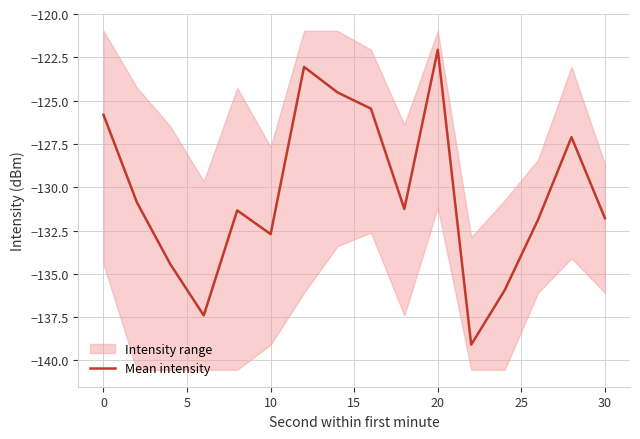

Reading left to right, transcribe all the data shown in this chart.

-125.8	-130.9	-134.4	-137.4	-131.3	-132.7	-123.1	-124.5	-125.5	-131.3	-122.1	-139.1	-135.9	-131.9	-127.1	-131.8